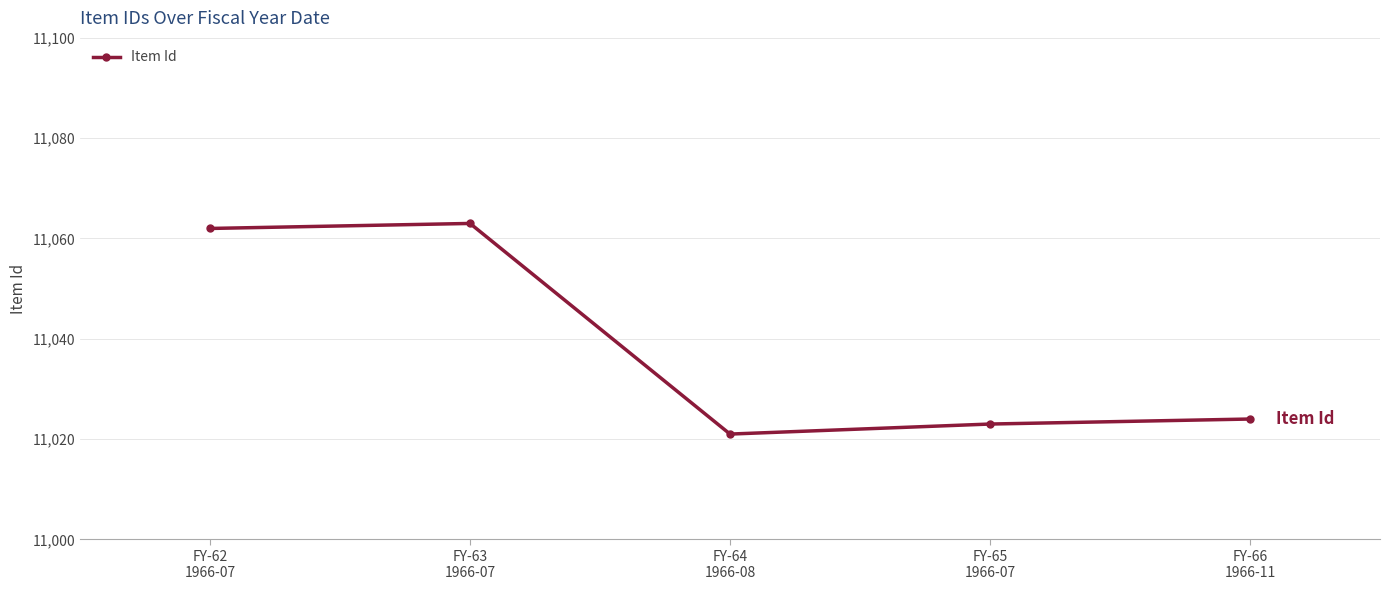

Which has a higher value, FY-64
1966-08 or FY-66
1966-11?

FY-66
1966-11